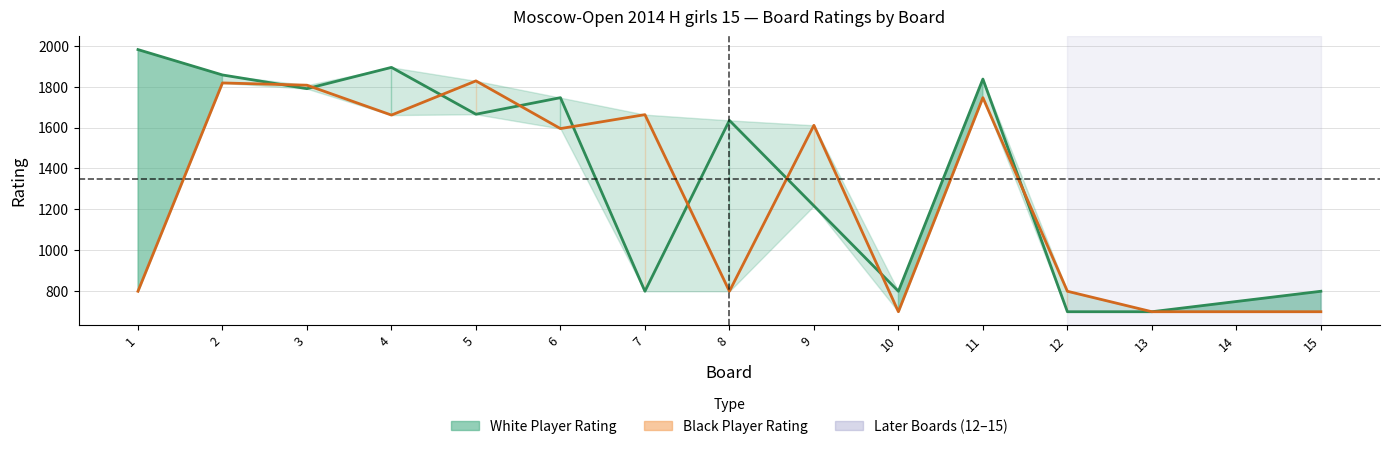

What is the value of the White Player Rating point at the 13th from the left?

700.0